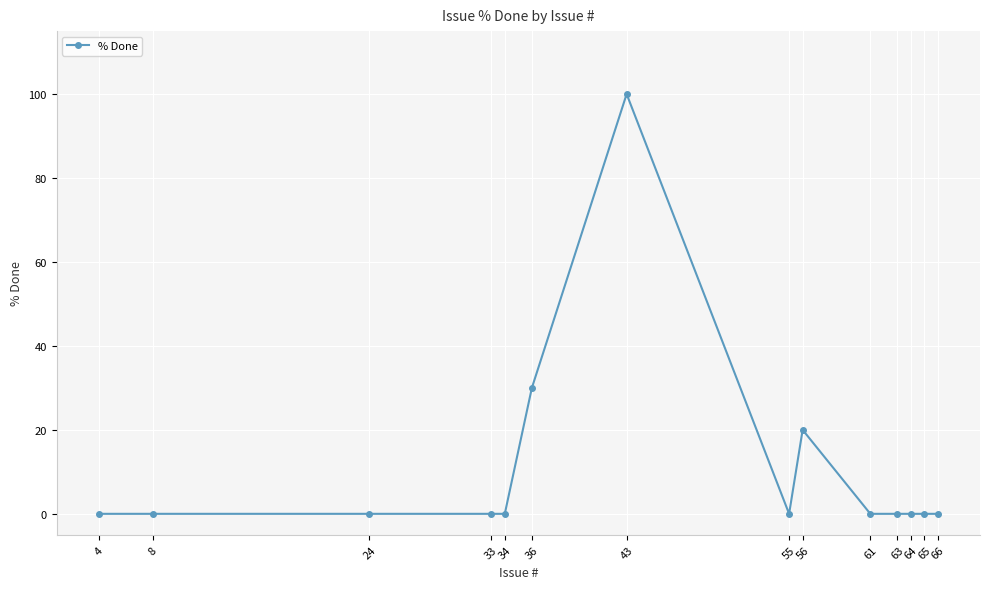

Reading left to right, what are all the values shown in this chart?

4=0	8=0	24=0	33=0	34=0	36=30	43=100	55=0	56=20	61=0	63=0	64=0	65=0	66=0